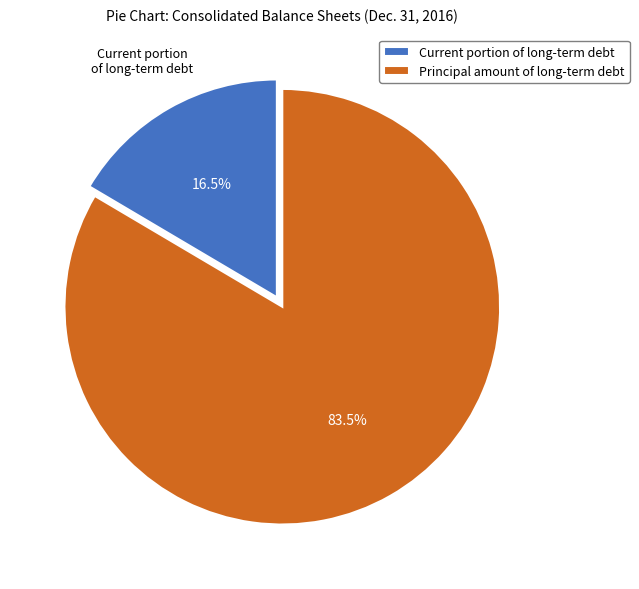

Which slice is the largest?

Principal amount of long-term debt